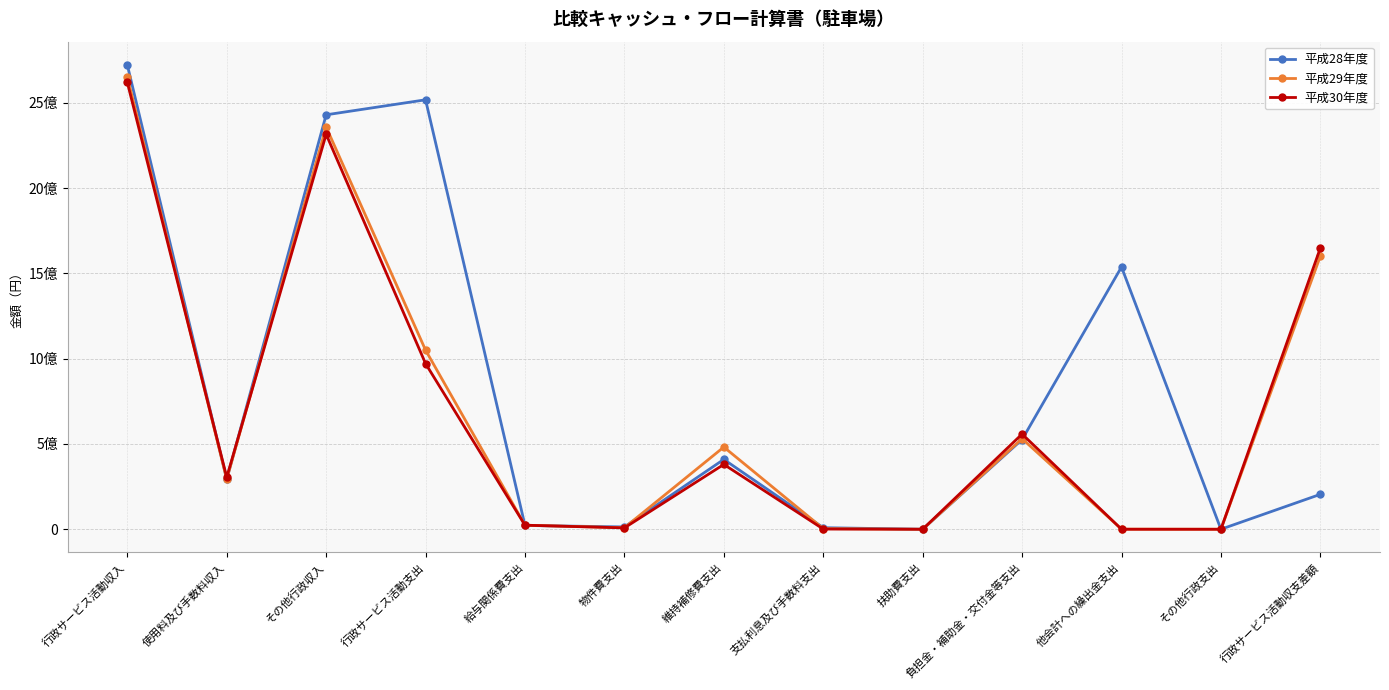

What is the difference between the highest and lowest values at 行政サービス活動収支差額?

1444187354